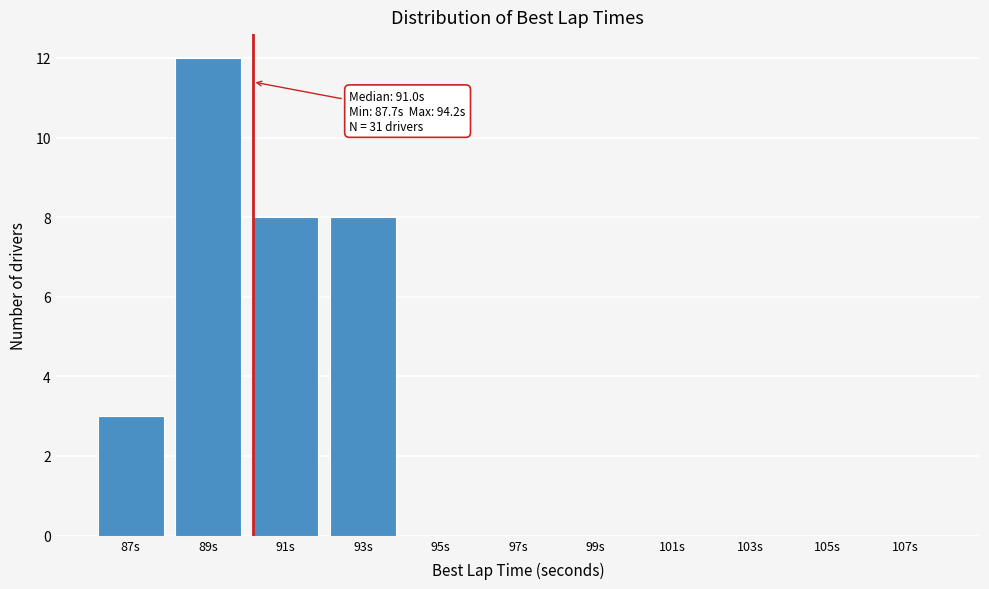

Reading left to right, list all the values displayed in this chart.

87s=3	89s=12	91s=8	93s=8	95s=0	97s=0	99s=0	101s=0	103s=0	105s=0	107s=0